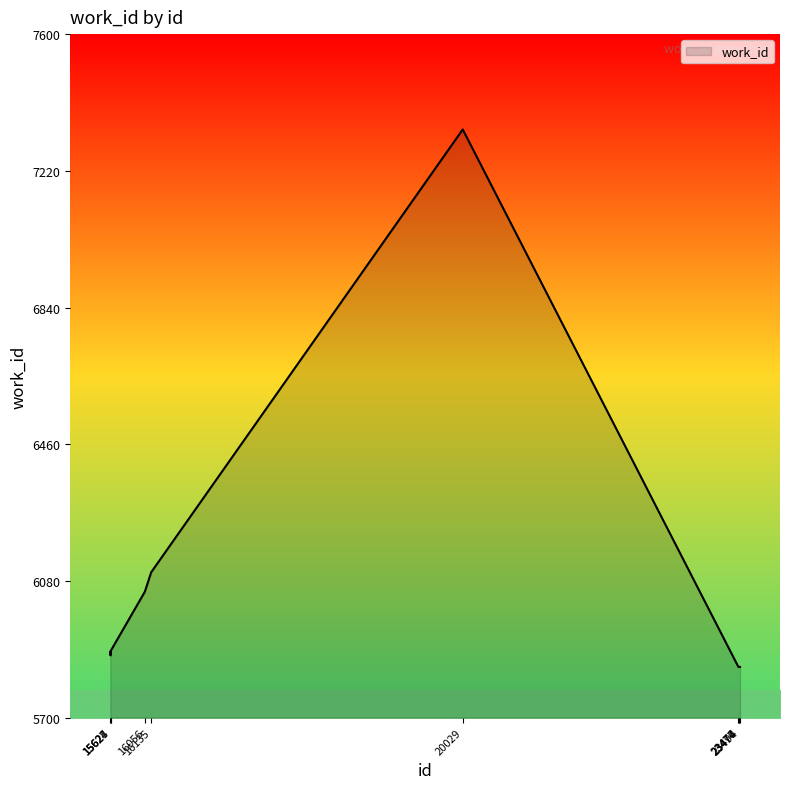

What is the average value?

6049